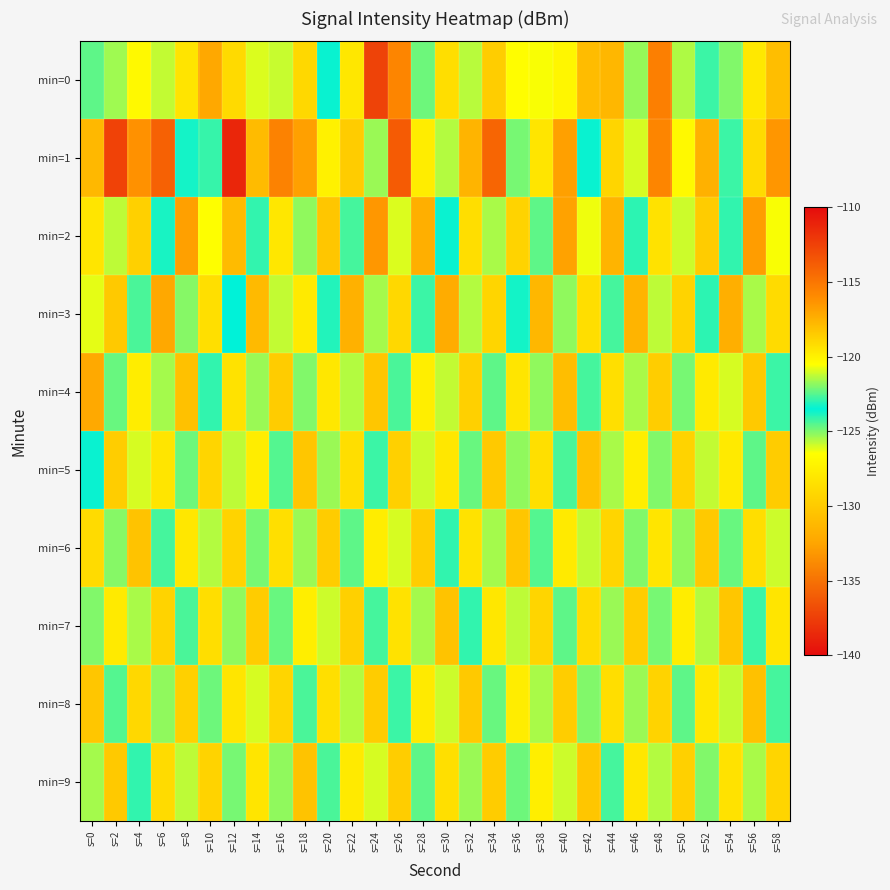

Rank the series at s=32 from highest to lowest value.

min=1, min=8, min=4, min=2, min=6, min=0, min=3, min=9, min=5, min=7